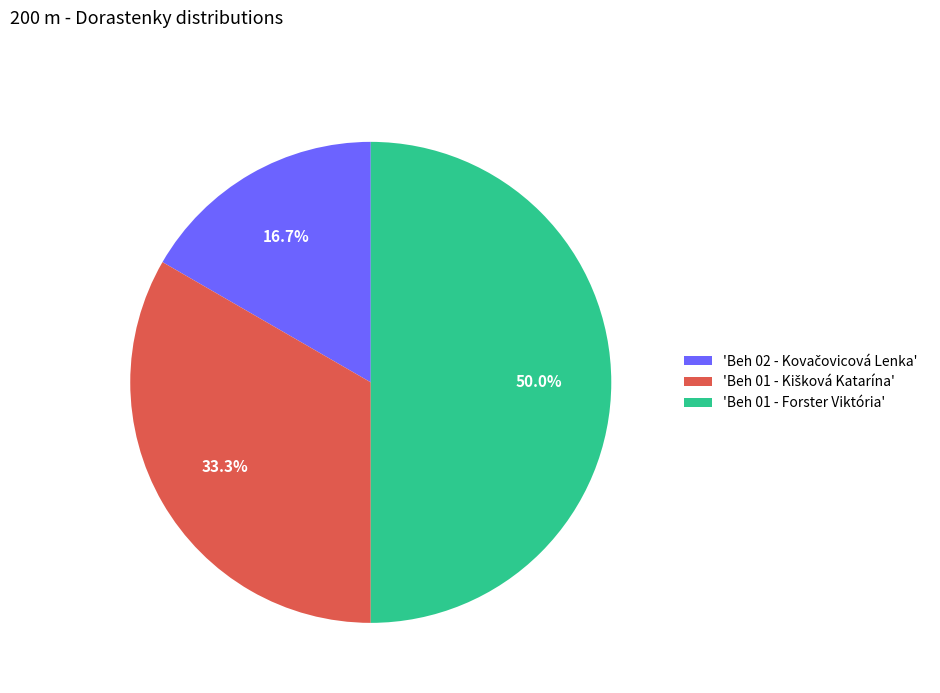

What portion of the pie excludes 'Beh 01 - Forster Viktória'?

50.0%